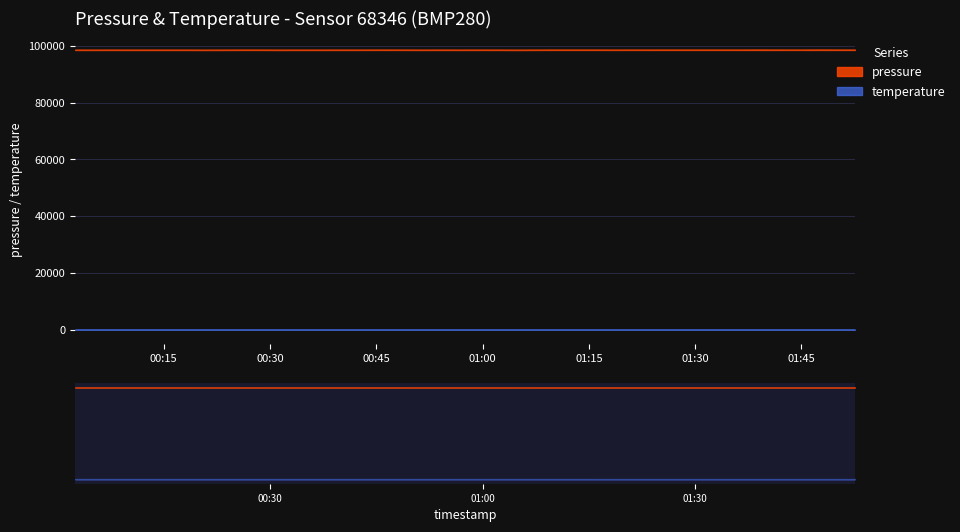

What is the sum of all temperature values?

793.2